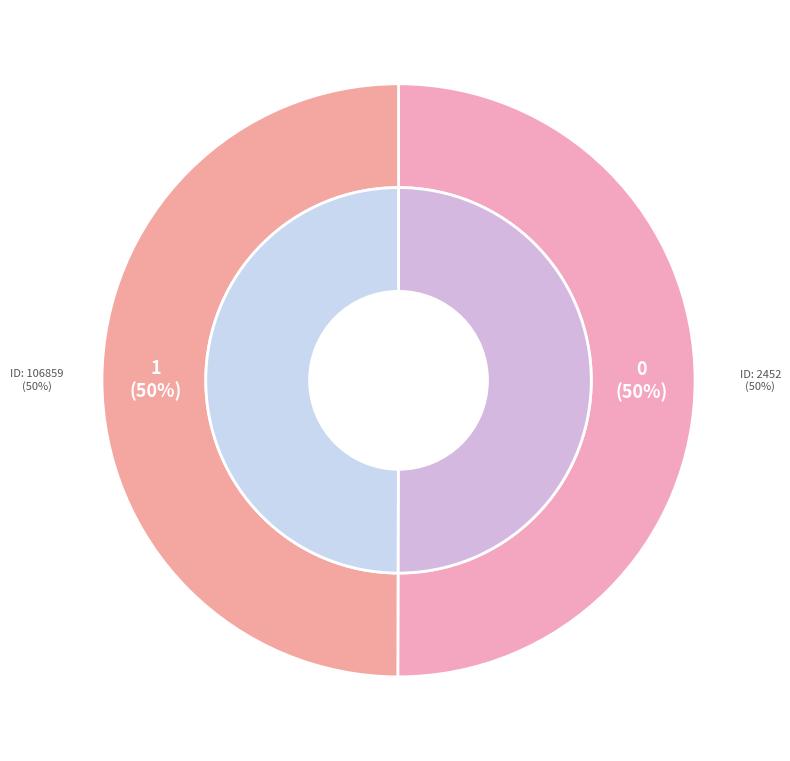

What is the ratio of the value at 106859 to the value at 2452?

1.0